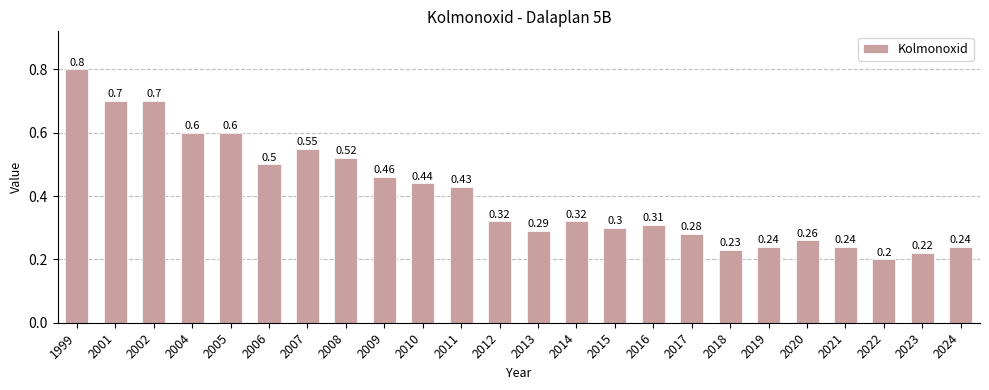

The chart shows a value of 0.1 at 2015. True or false?

False